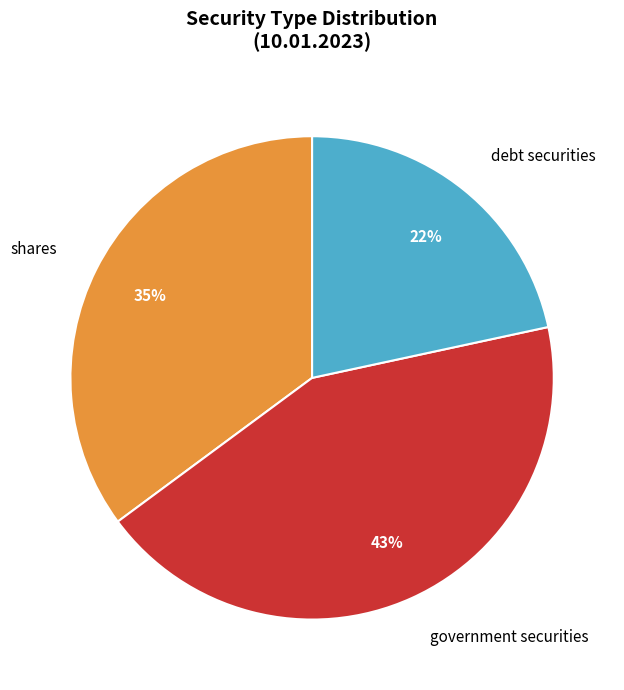

Does shares account for over 50% of the chart?

No